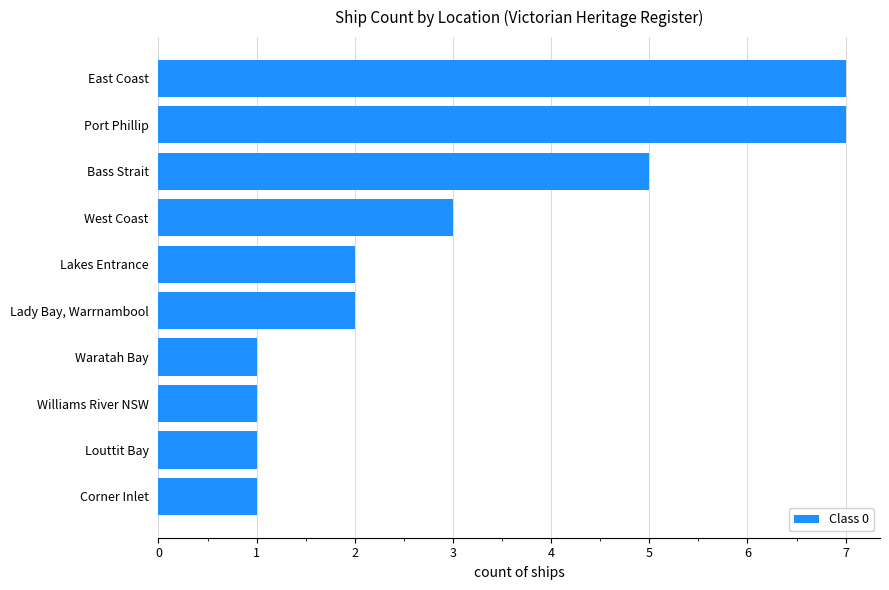

How many data points does each series have?

10